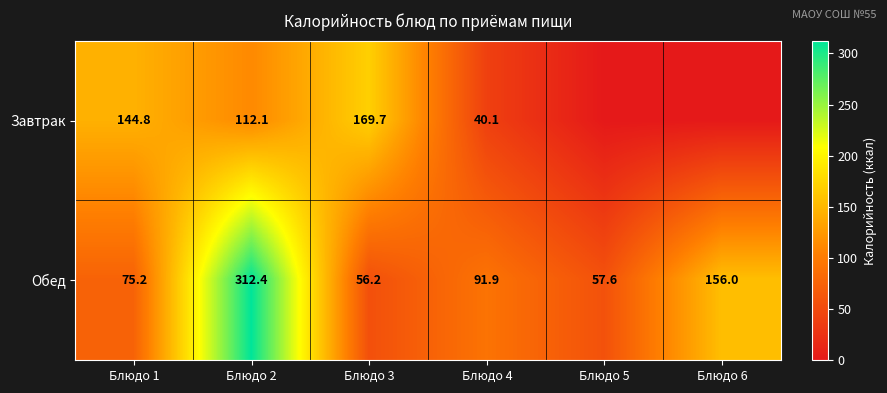

Is it true that Обед equals 91.9 at Блюдо 4?

True